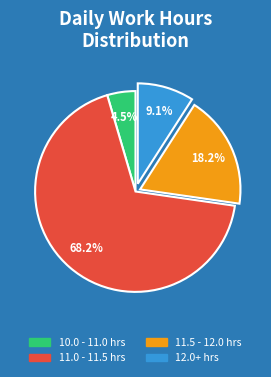

How many segments does this pie chart have?

4